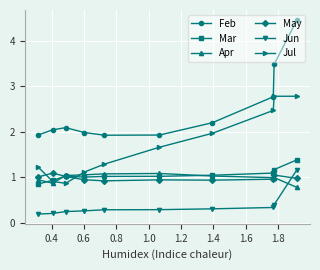

What is the maximum value shown in the chart?

4.5